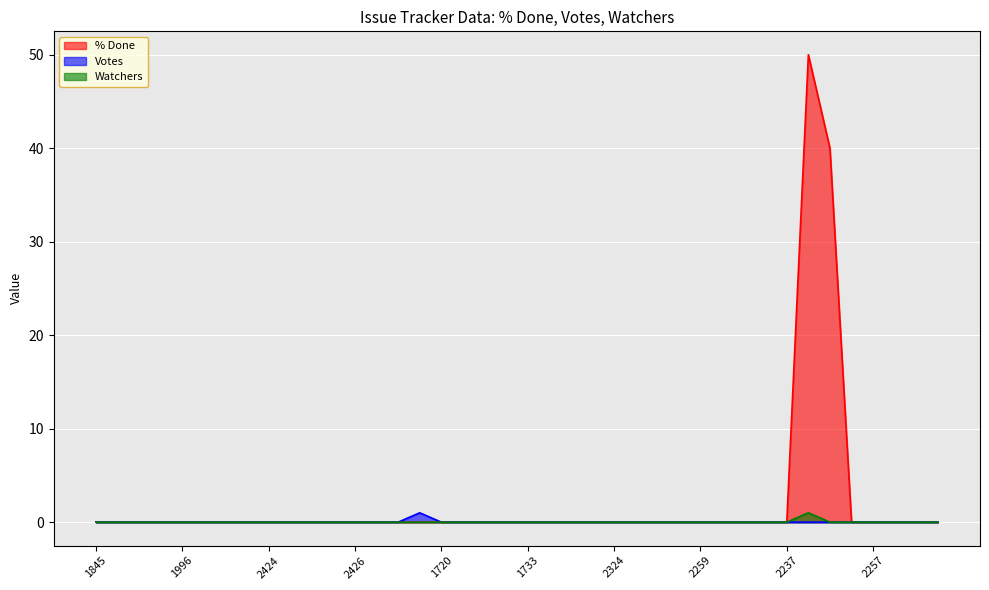

At how many categories does at least one series exceed 18?

2